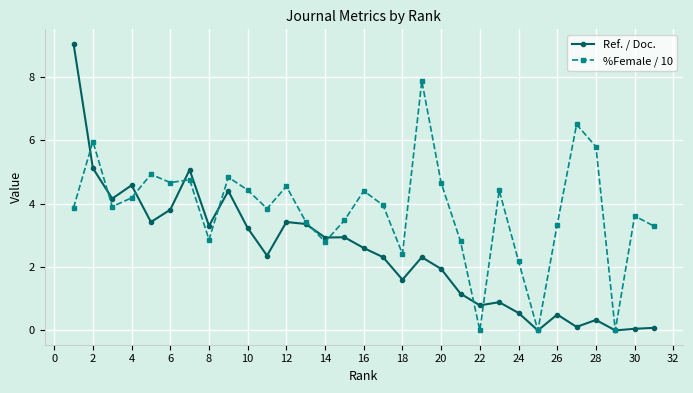

Which series has the largest total across all categories?

%Female / 10